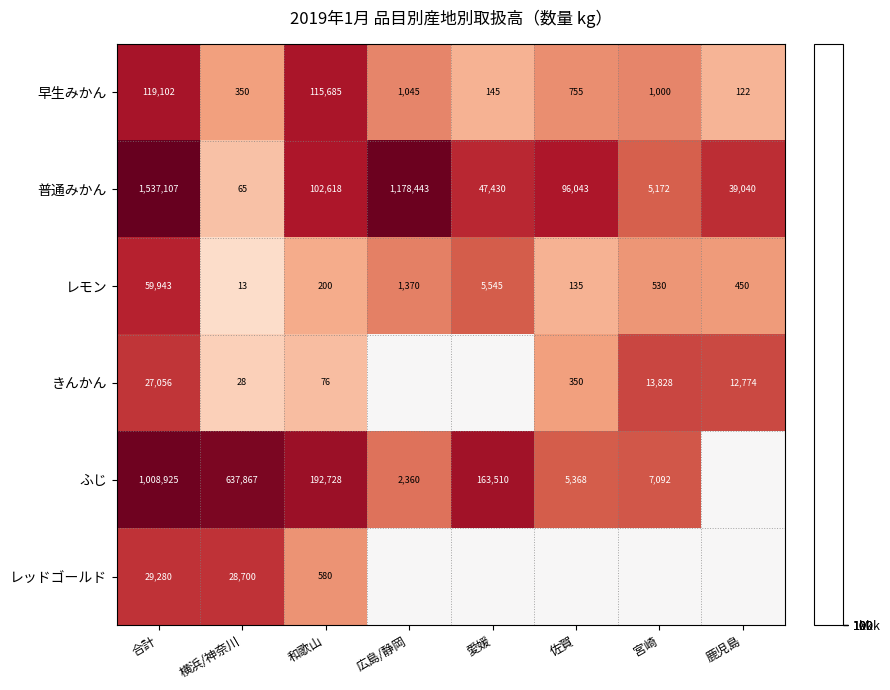

What is the minimum value for 早生みかん?

122